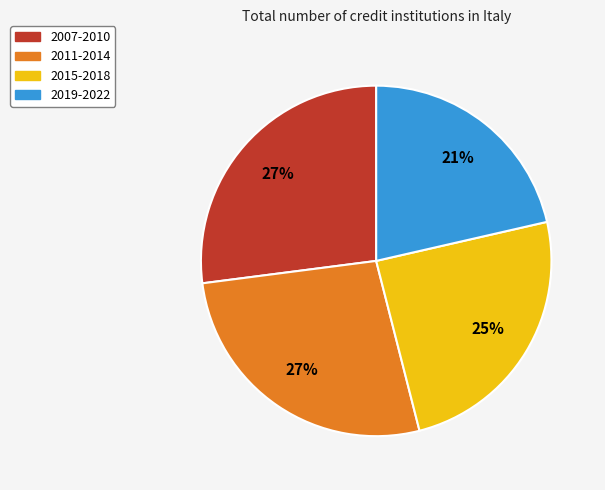

What percentage is the 2011-2014 slice, to the nearest percent?

27%